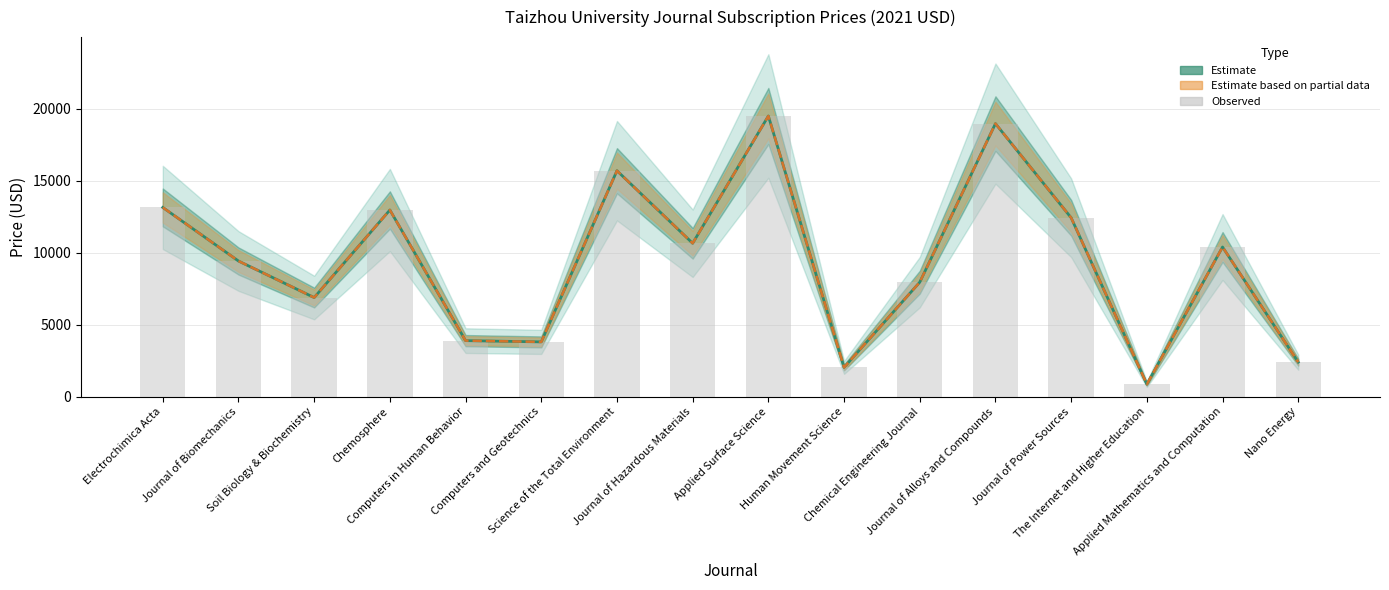

At which label is Estimate based on partial data closest to 10175?

Applied Mathematics and Computation